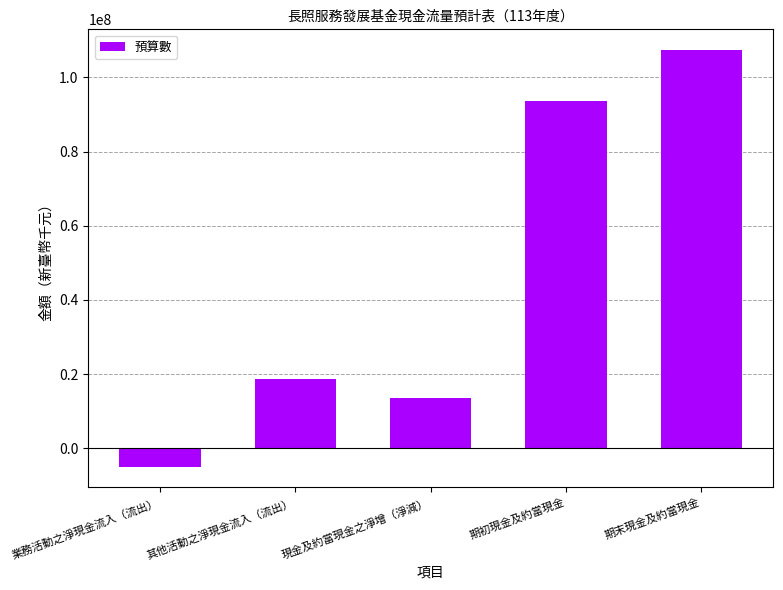

Does the chart contain any negative values?

Yes